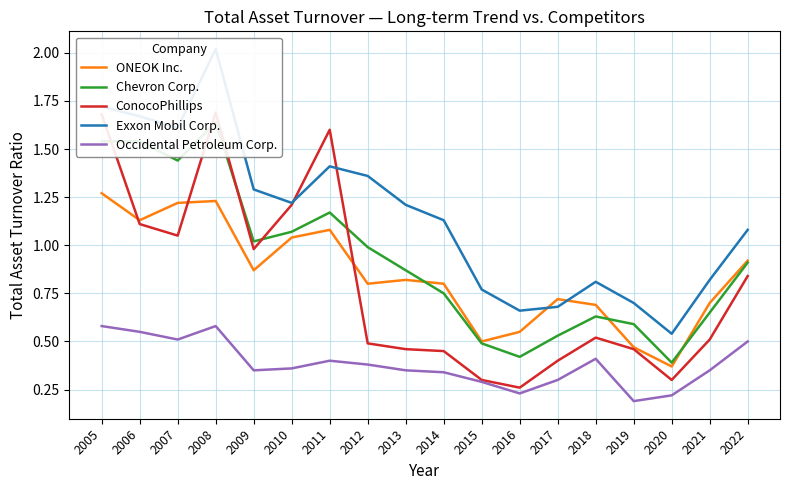

At which category does ONEOK Inc. reach its first local peak?

2008